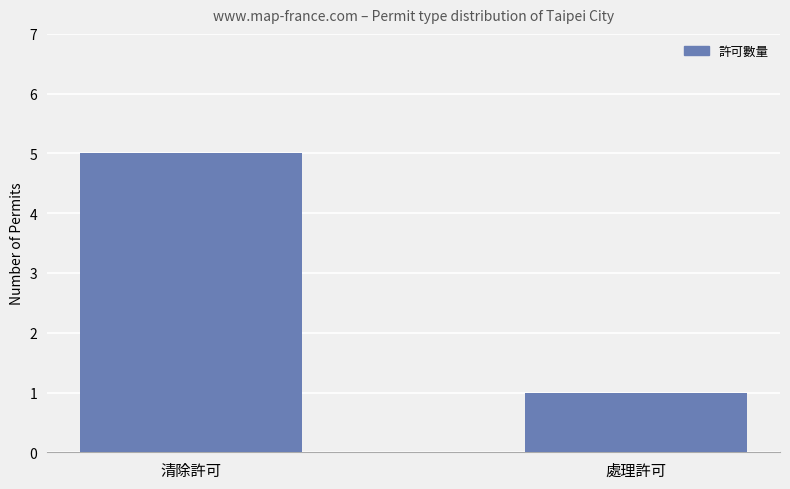

Does the chart contain any negative values?

No